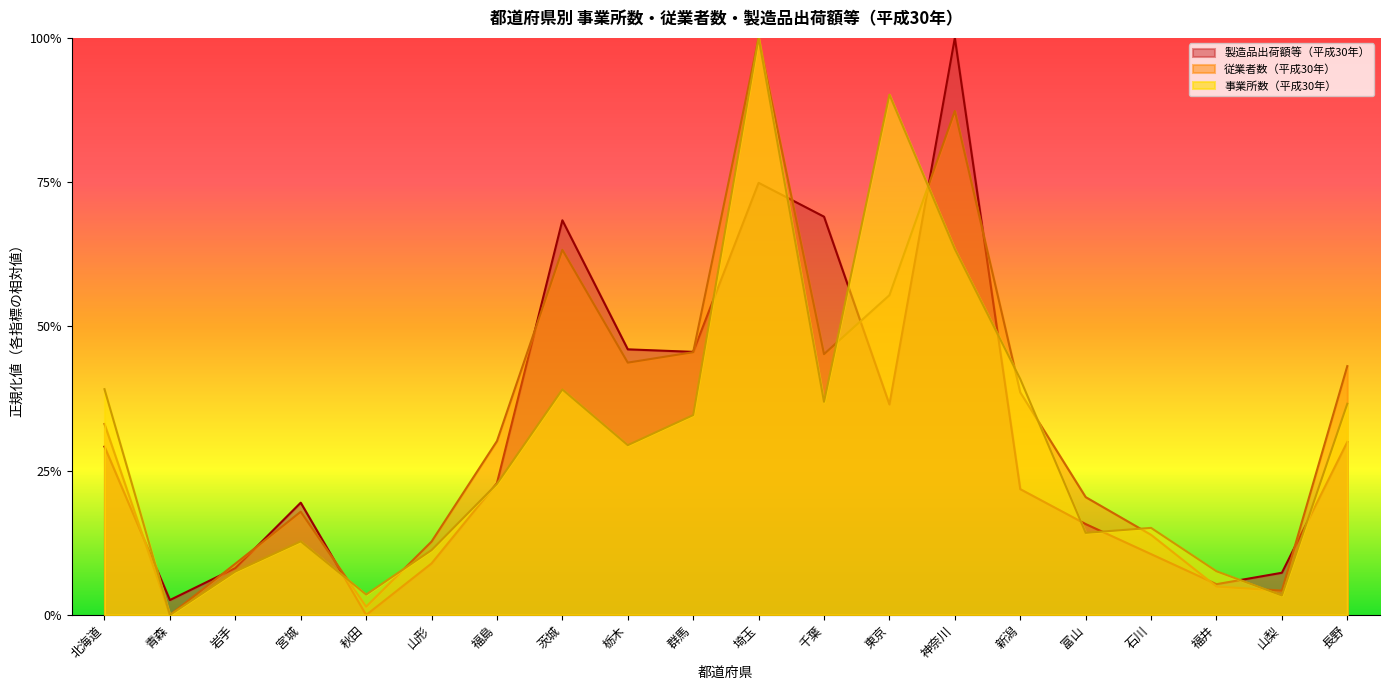

What position from the right is 山形?

15